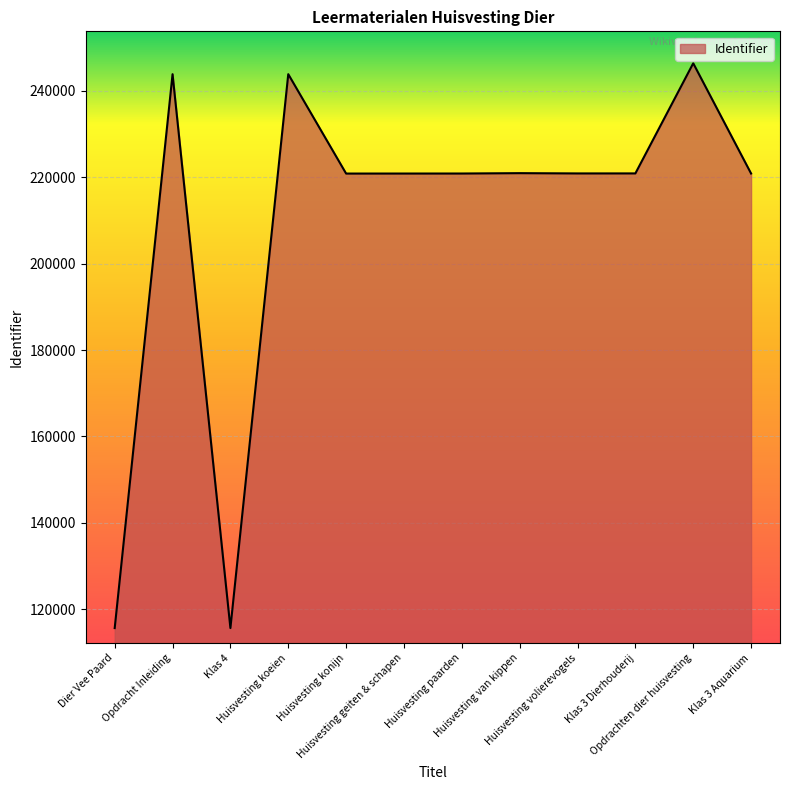

What value does the data have at Opdrachten dier huisvesting, to the nearest 100?

246400